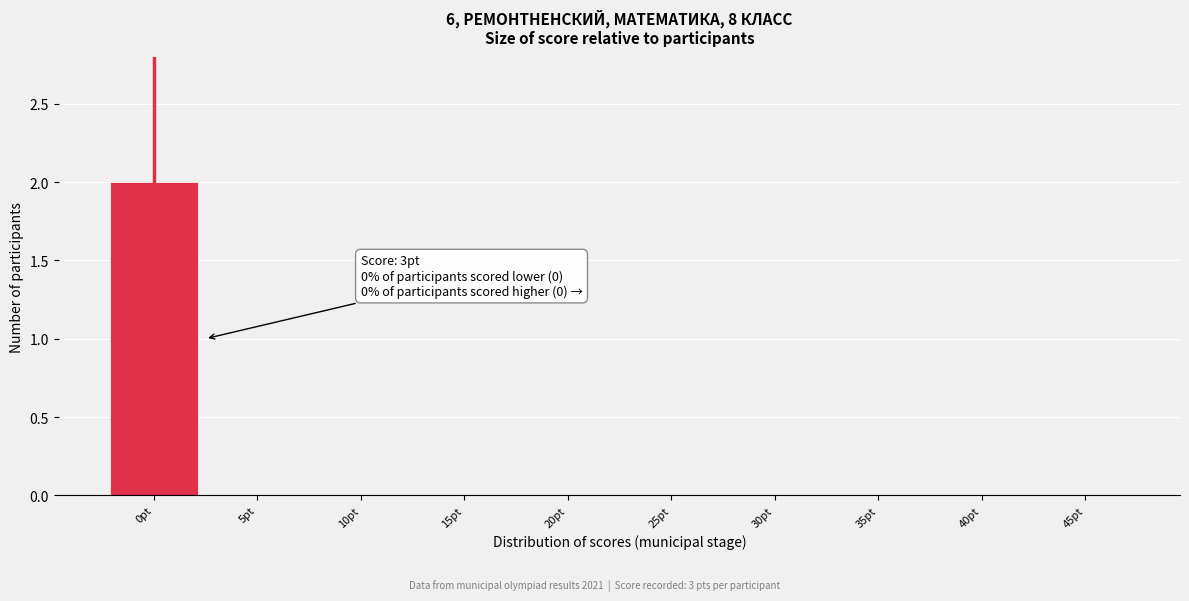

Reading left to right, what are all the values shown in this chart?

0pt=2	5pt=0	10pt=0	15pt=0	20pt=0	25pt=0	30pt=0	35pt=0	40pt=0	45pt=0